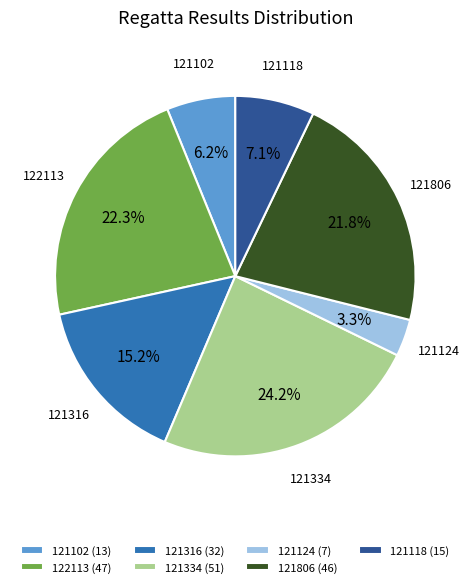

Combined, do 121118 and 121316 account for over 50%?

No